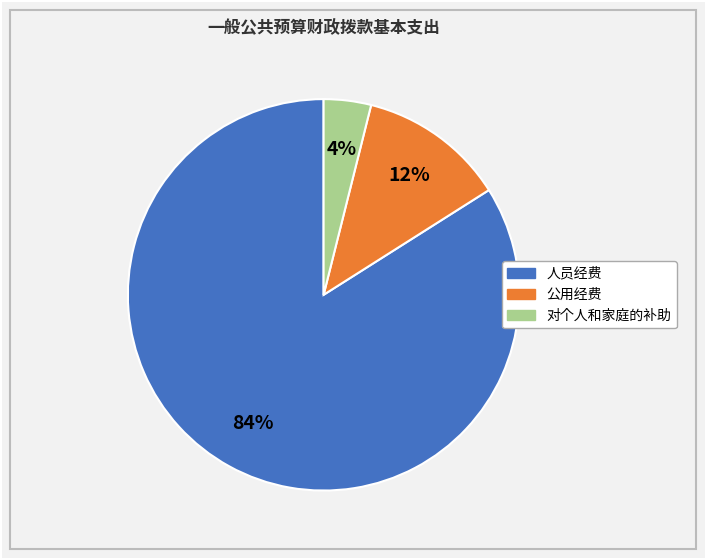

Does 人员经费 represent more than half of the total?

Yes